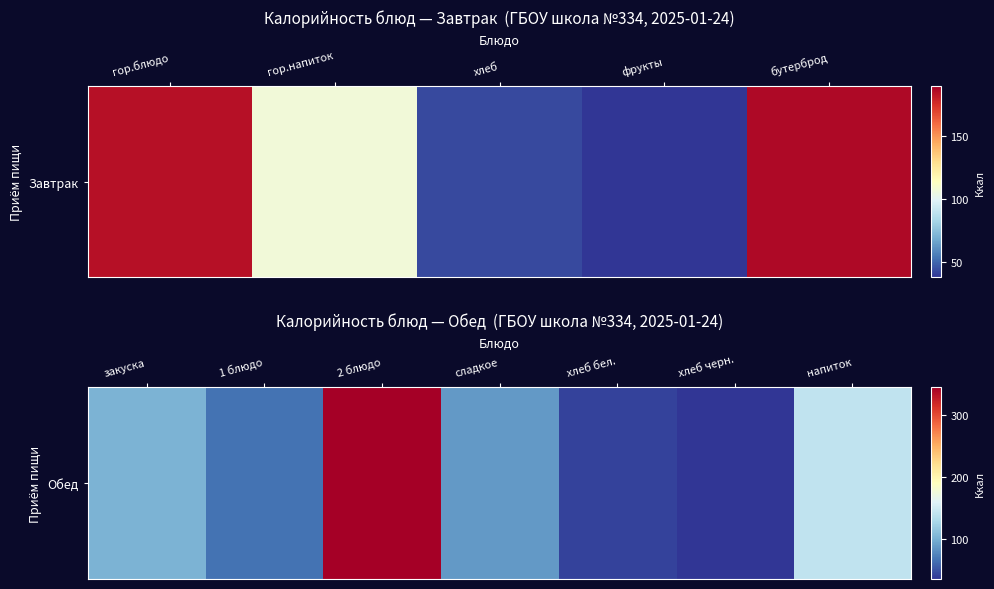

The chart shows a value of 11.0 at хлеб черн.. True or false?

False